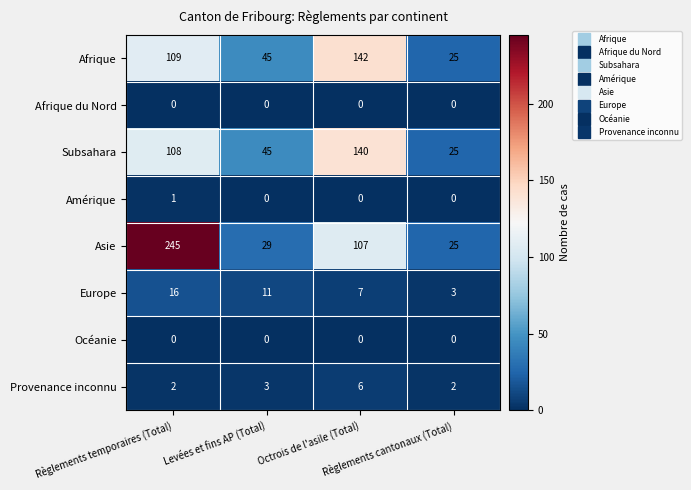

What is the minimum value for Europe?

3